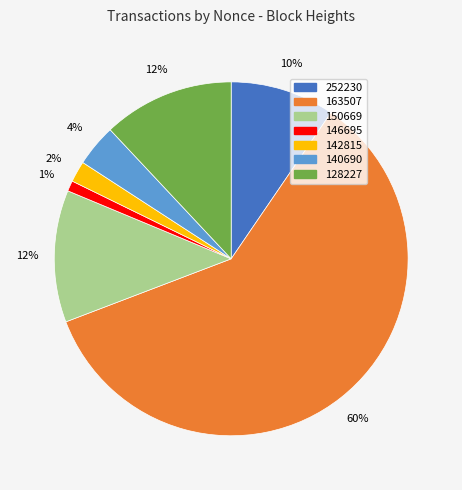

To the nearest percent, what percentage of the pie is 252230?

10%